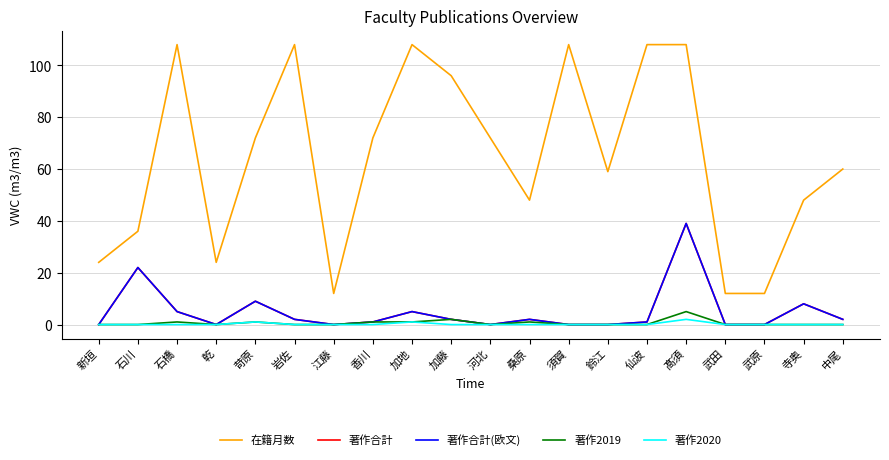

Is the value of 著作2020 at 岩佐 greater than the value of 著作合計(欧文) at 岩佐?

No